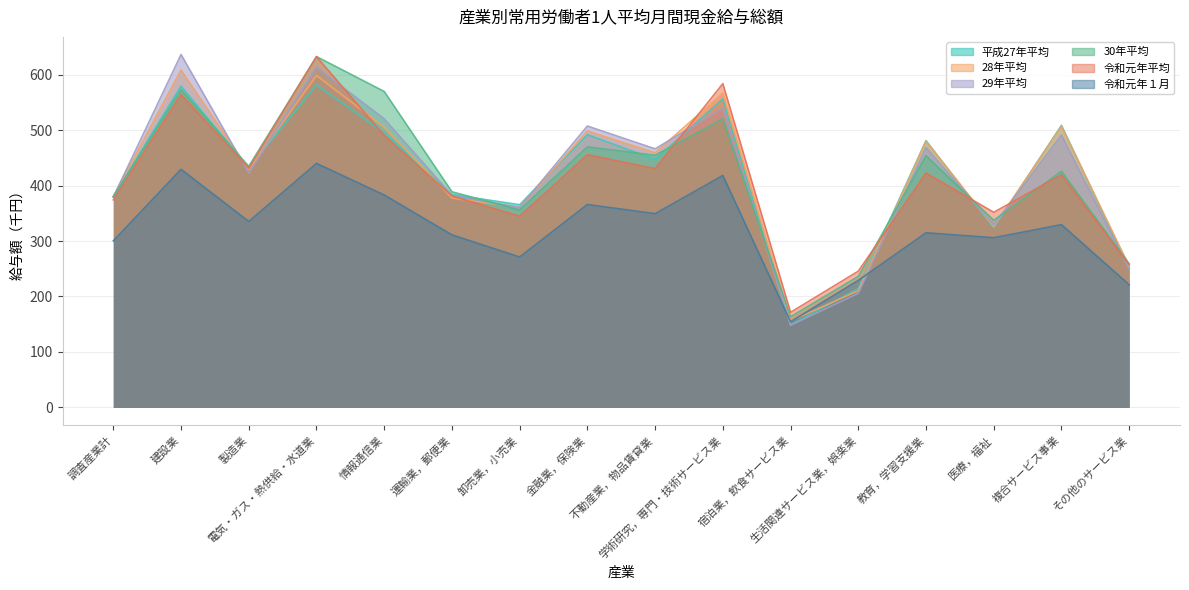

Which series has the widest spread of values?

29年平均